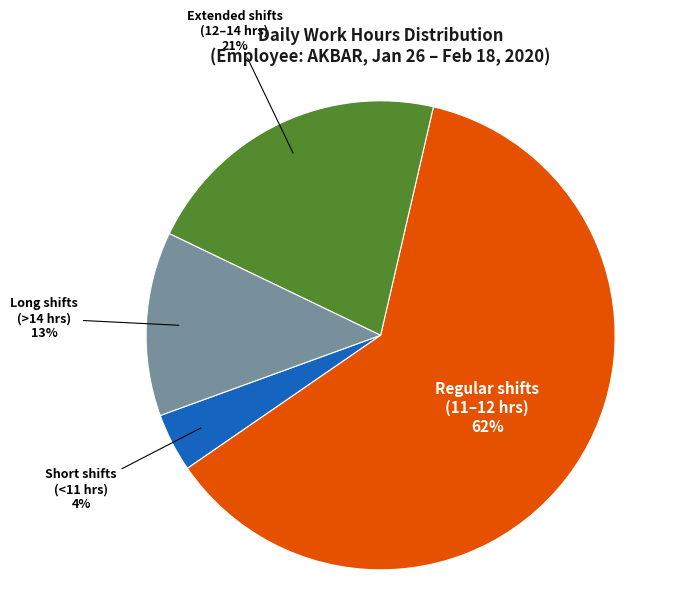

To the nearest percent, what is the difference between the largest and smallest slice percentages?

58%